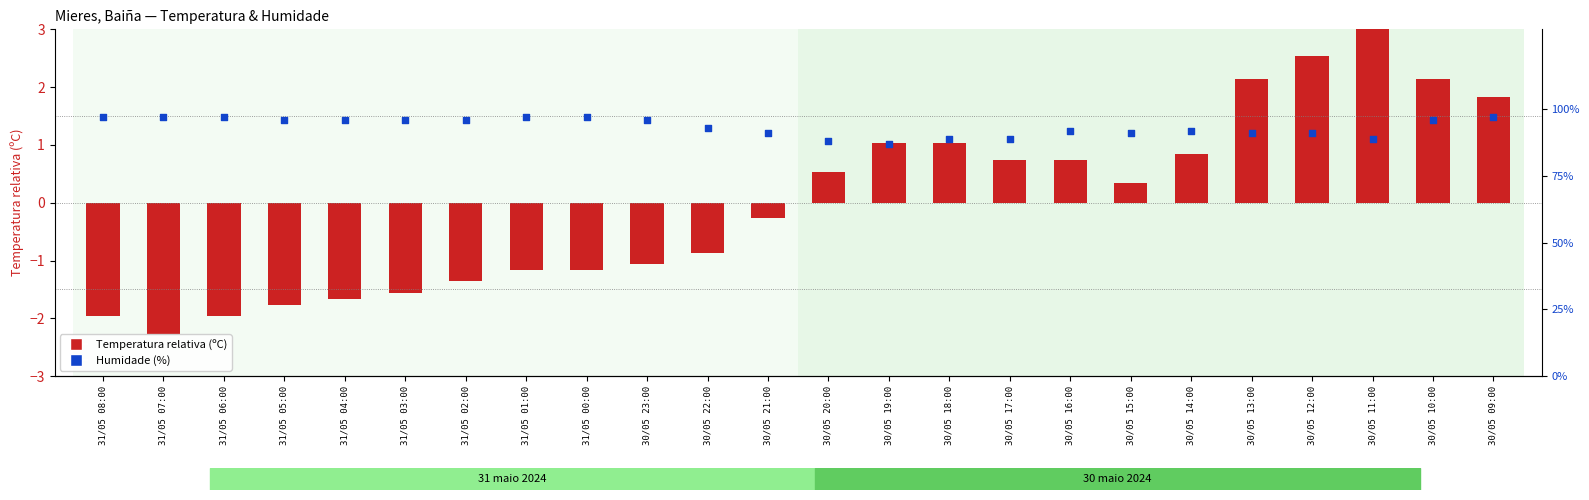

At how many categories does at least one series exceed 42?

24